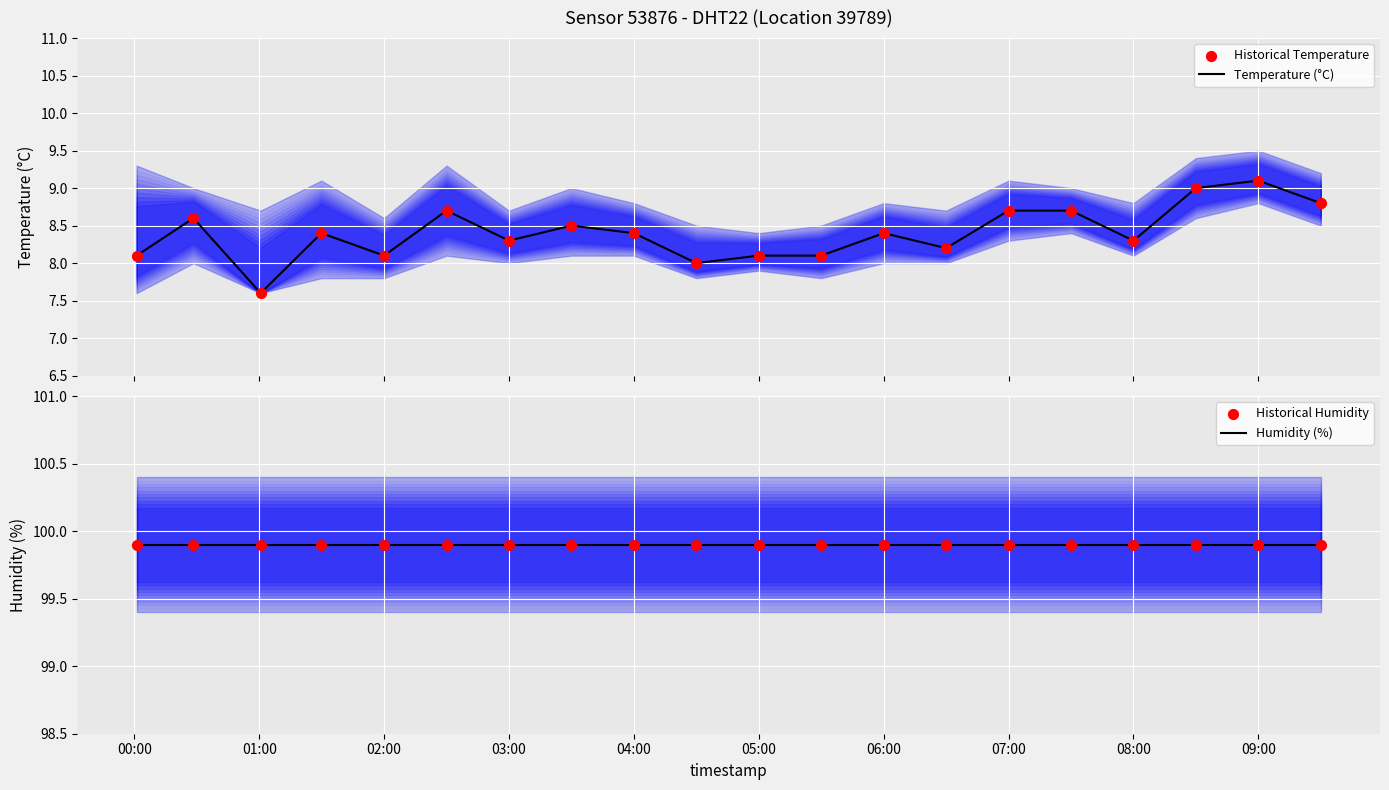

At how many categories does at least one series exceed 95?

20